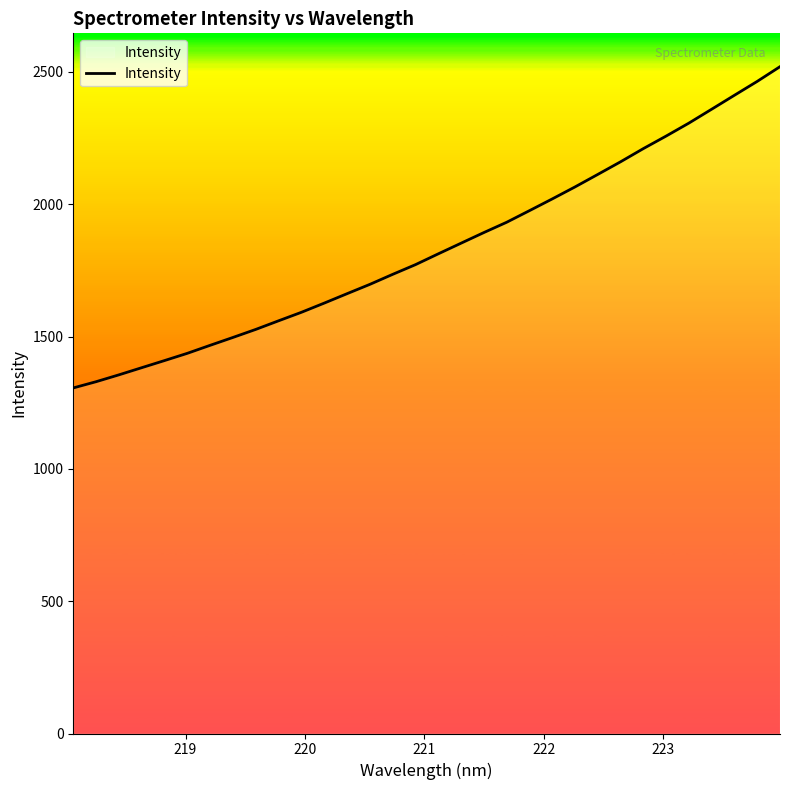

What is the greatest value displayed?

2520.0